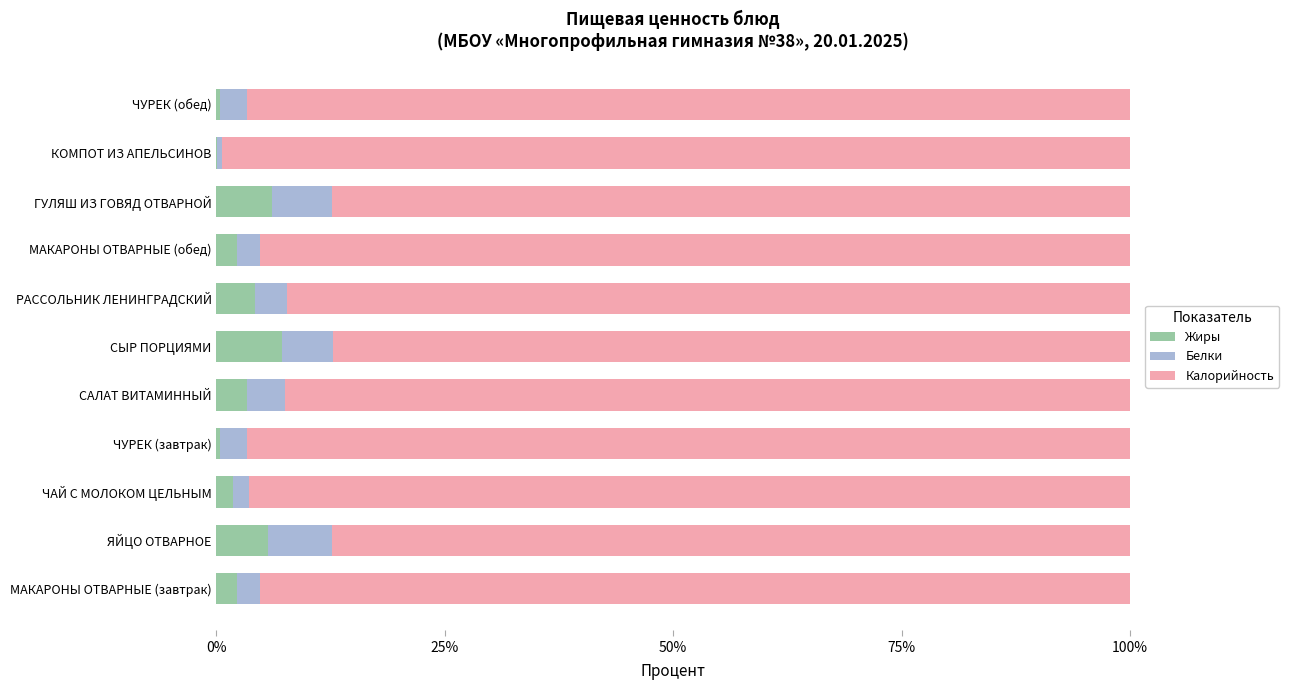

Count the number of data series in this chart.

3